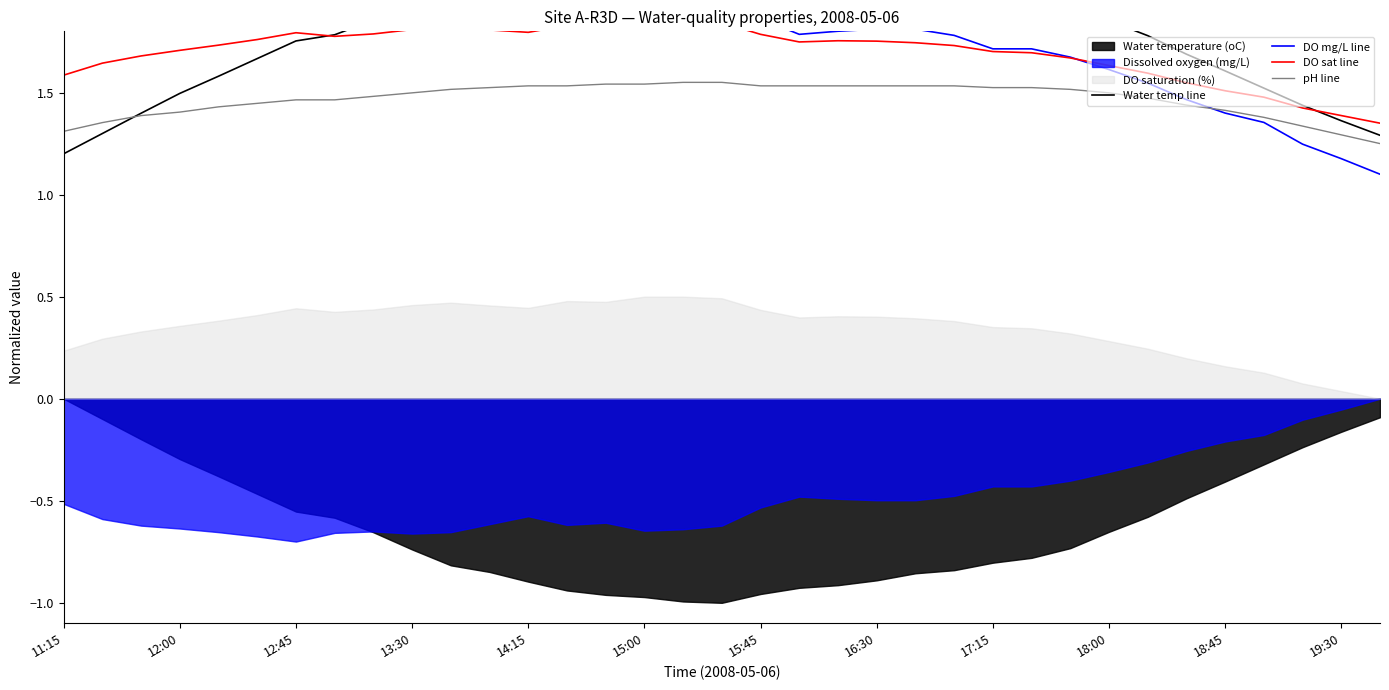

How many intersections are there between DO mg/L line and DO sat line?

1